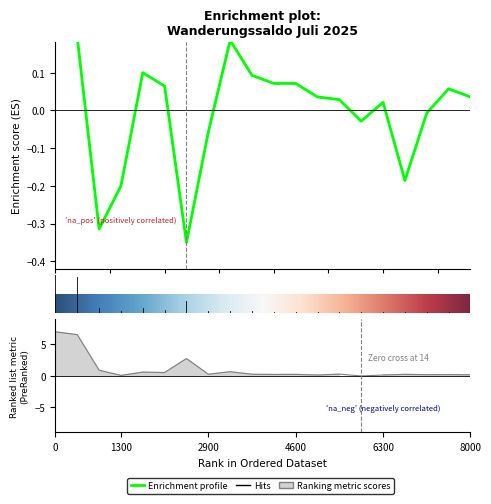

Is this an area chart (filled region under the line)?

No